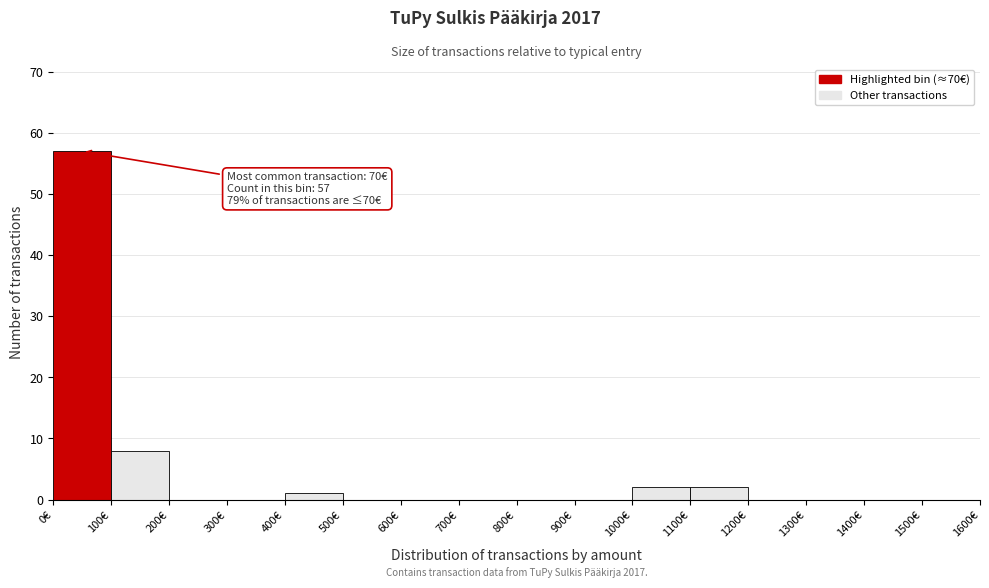

Over which range of the x-axis is the bar tallest?

0 to 100